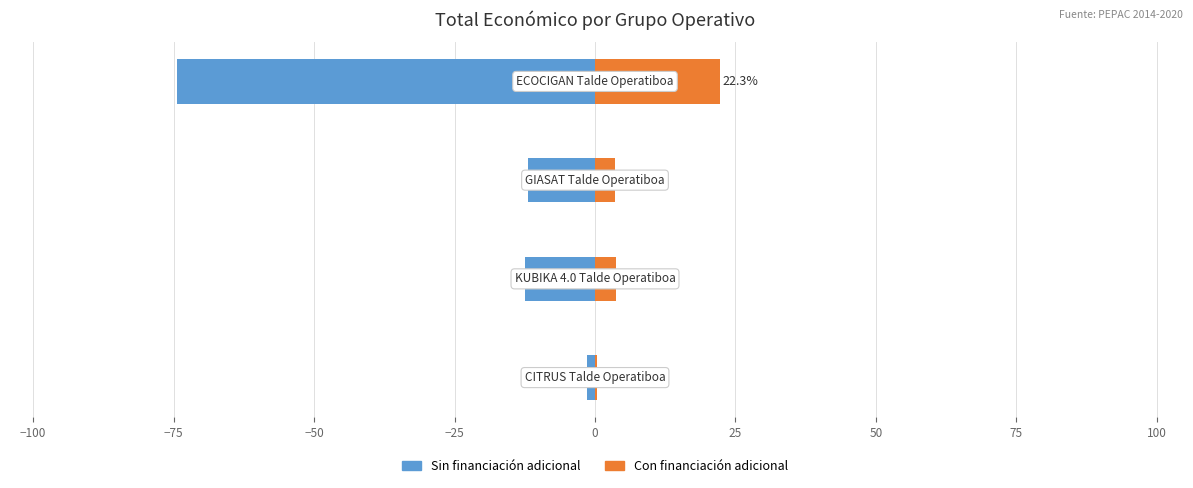

How many bars are there in total?

8